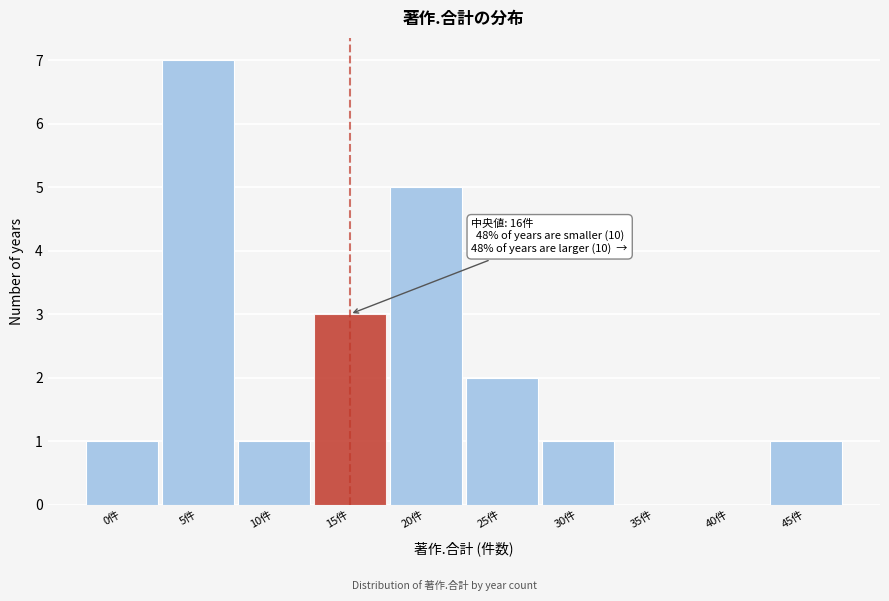

Reading left to right, extract all data points from this chart.

0件=1	5件=7	10件=1	15件=3	20件=5	25件=2	30件=1	35件=0	40件=0	45件=1